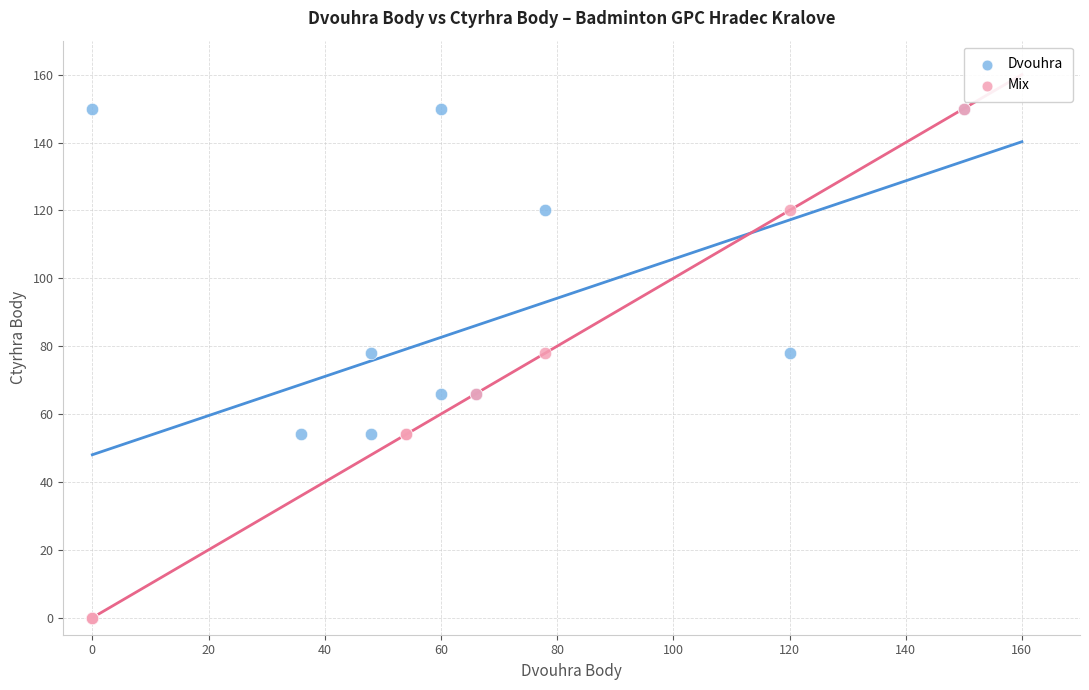

What are all the series names shown in the legend?

Dvouhra, Mix